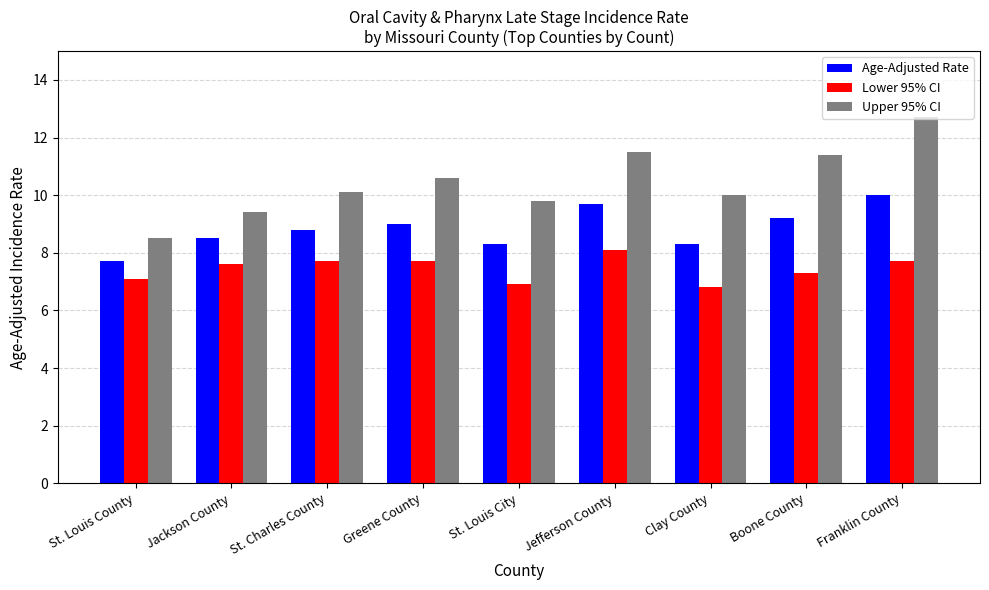

Which series has the largest range (max minus min)?

Upper 95% CI